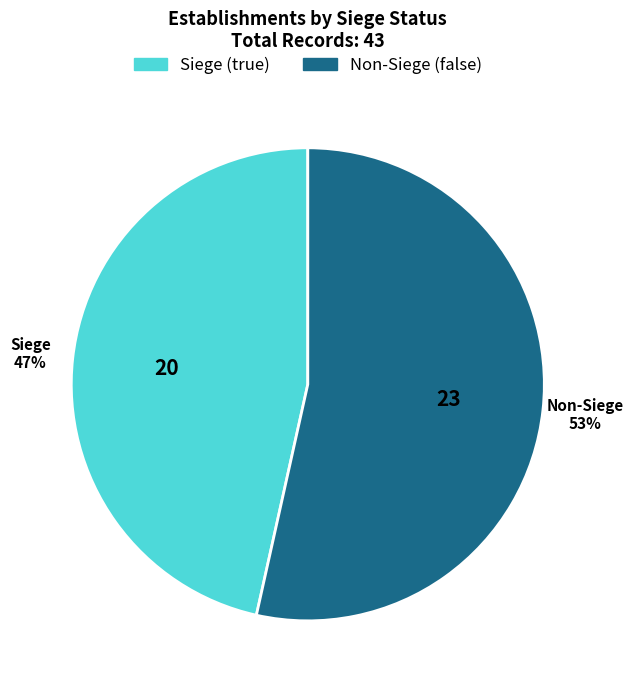

The Non-Siege (false) slice represents 53% of the pie. True or false?

True